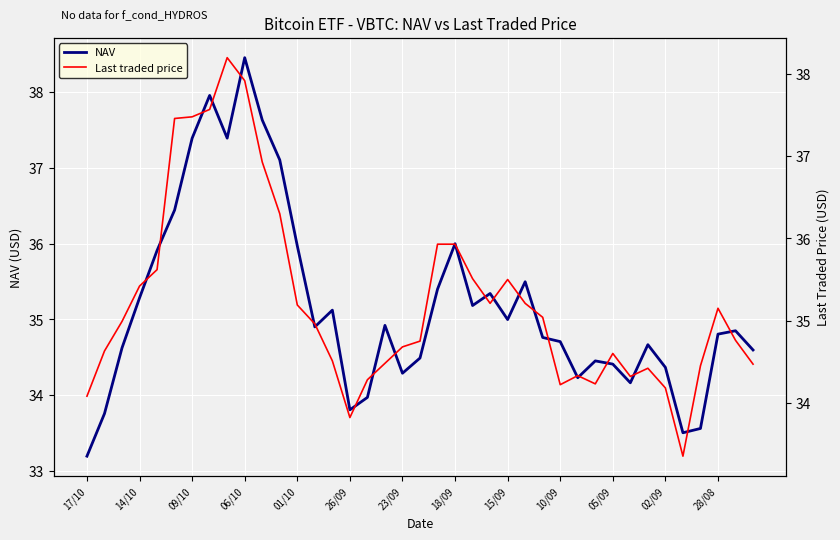

At 28, list the series in order from smallest to largest.

NAV, Last traded price